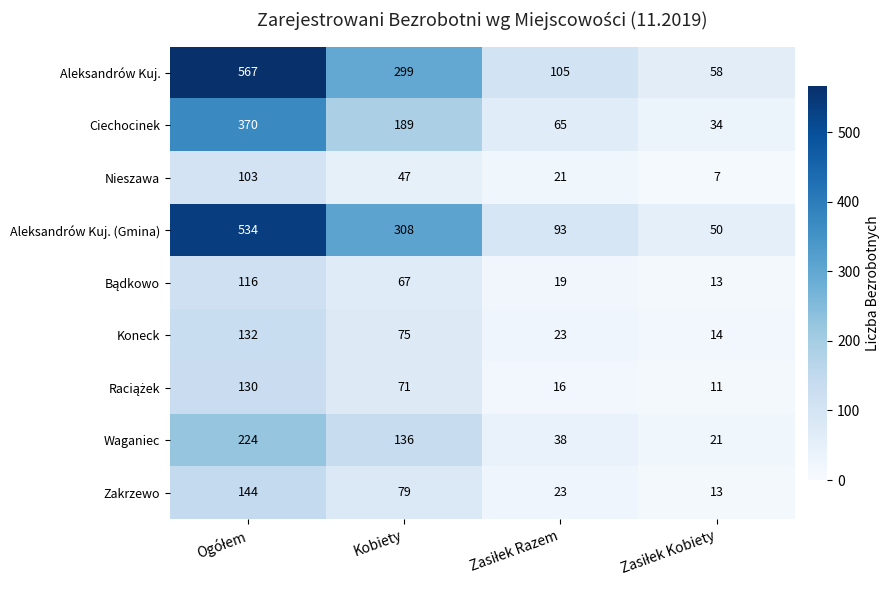

What is the highest value of the Nieszawa series?

103